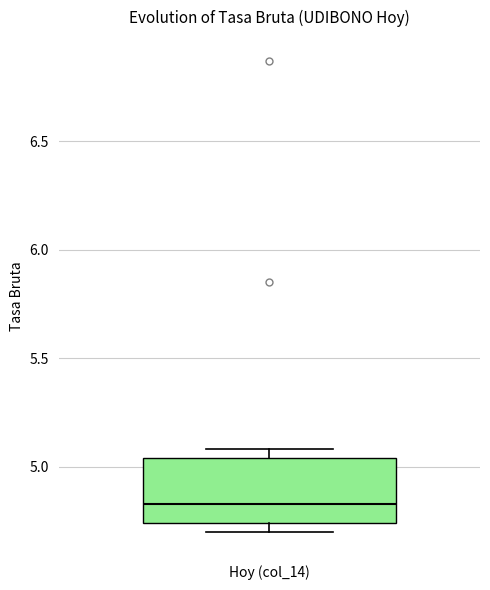

Where is the lower edge of the box for Hoy (col_14) on the y-axis? The values are not printed on the chart, so give them approximately, as read against the axis.

4.75